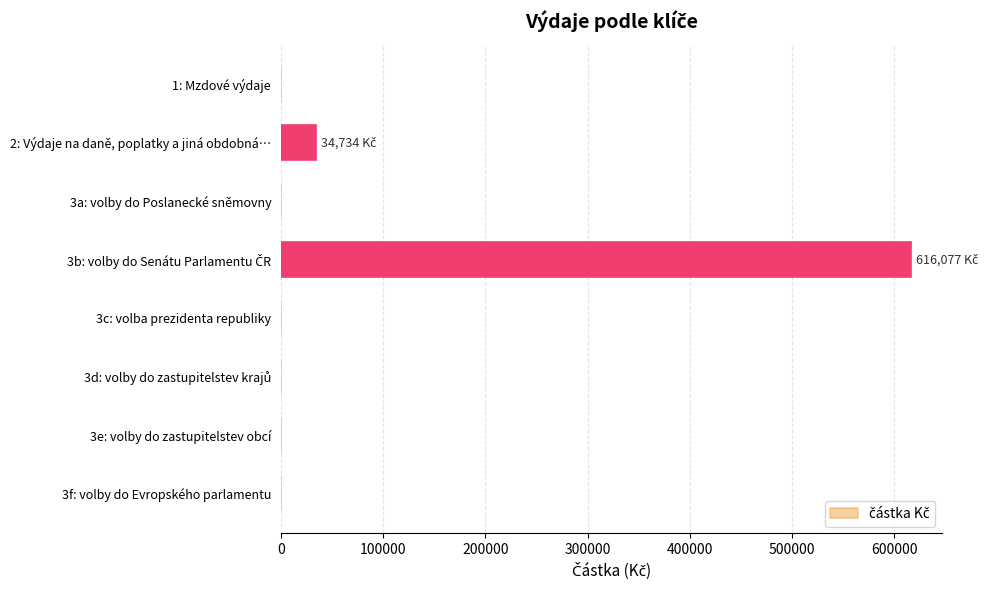

What is the maximum value shown in the chart?

616077